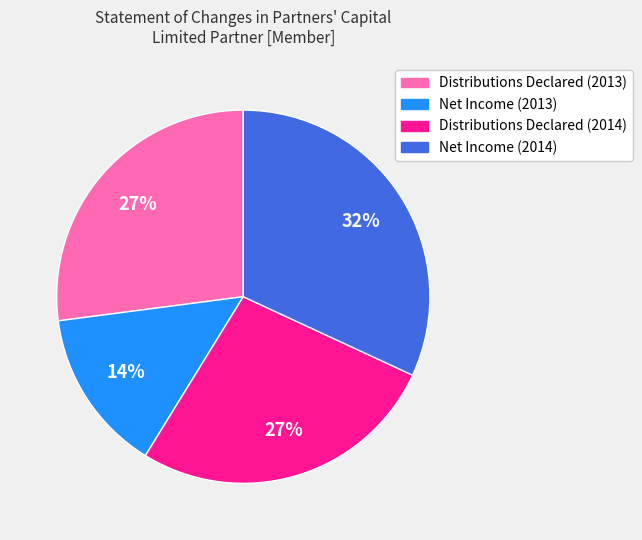

Is it true that Distributions Declared (2013) is 27% of the pie?

True